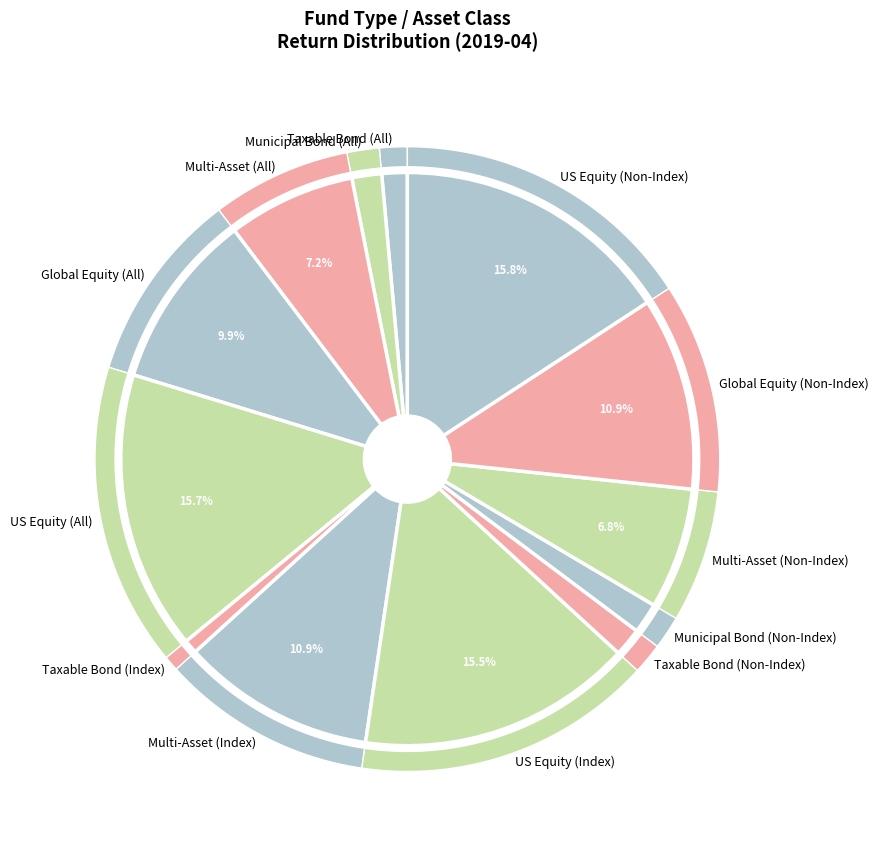

How much of the chart is everything except US Equity (All)?

84.3%